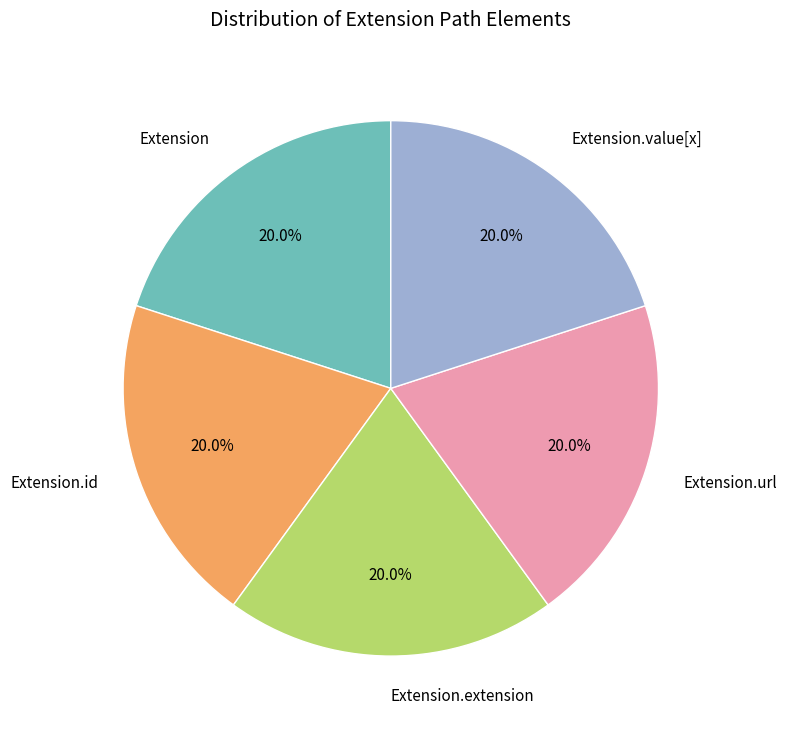

Is Extension the majority of the pie?

No